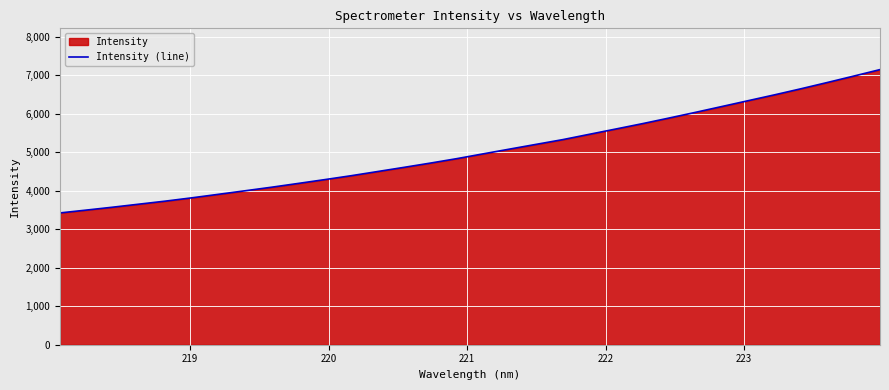

What is the minimum value shown in the chart?

3424.1